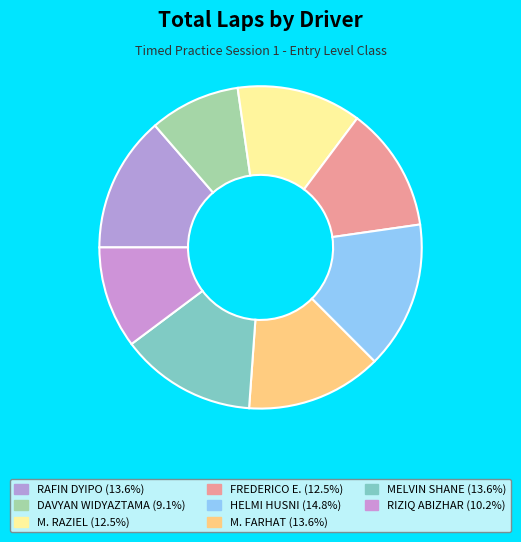

How many slices are in this pie chart?

8